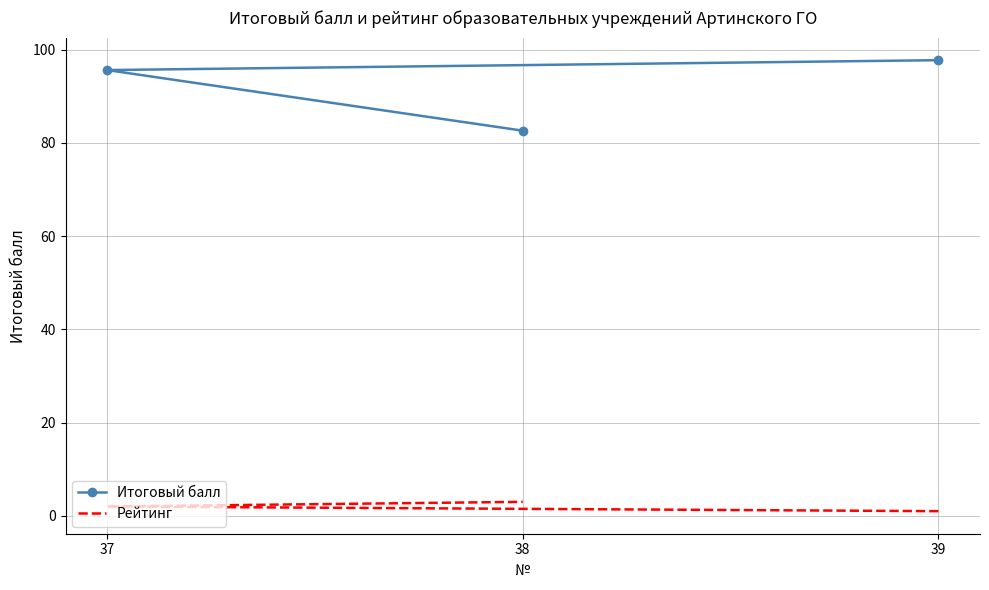

Which series has the widest spread of values?

Итоговый балл